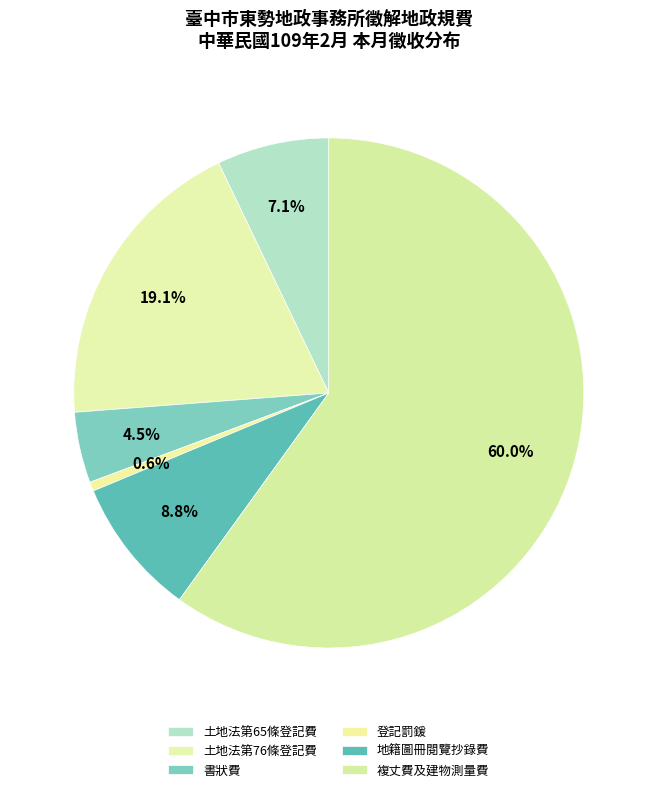

How many segments does this pie chart have?

6